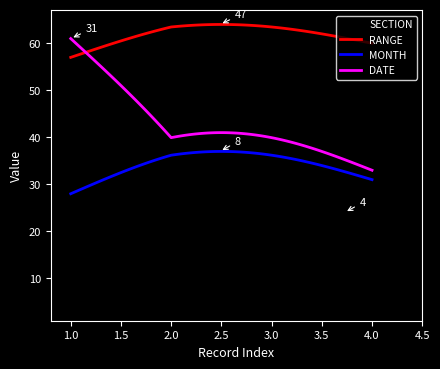

Rank the series by their average value, from lowest to highest.

SECTION, MONTH, DATE, RANGE